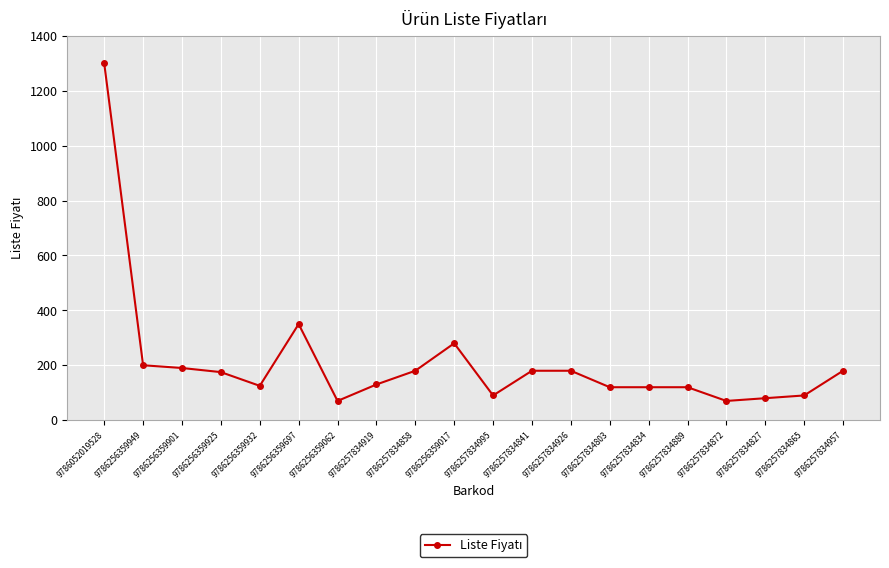

How many data points are less than 175?

10